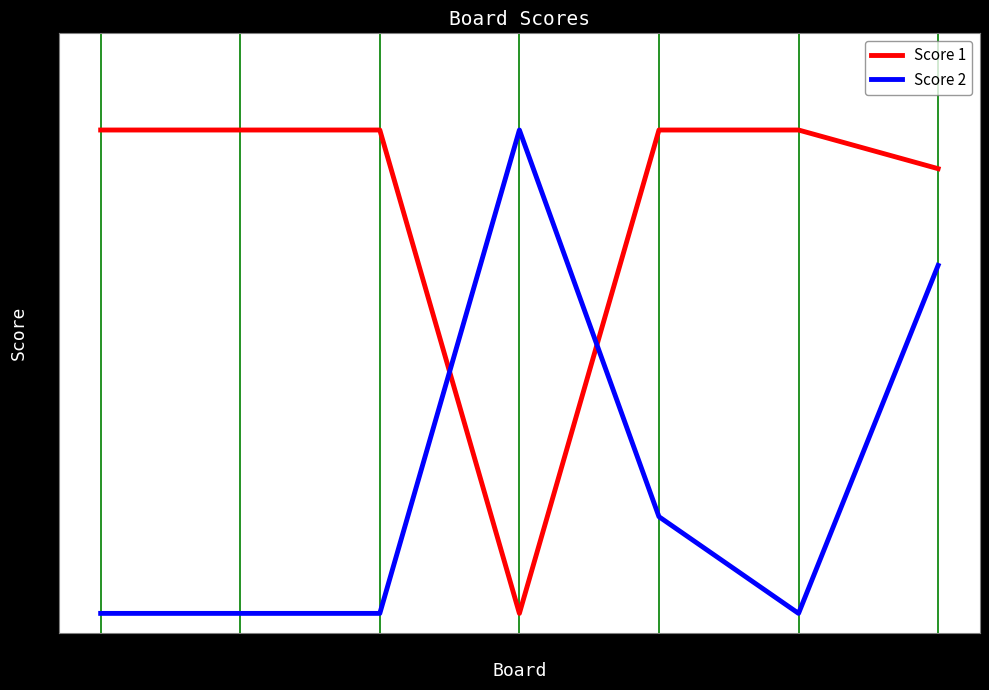

List the series in order of their overall mean, highest first.

Score 1, Score 2